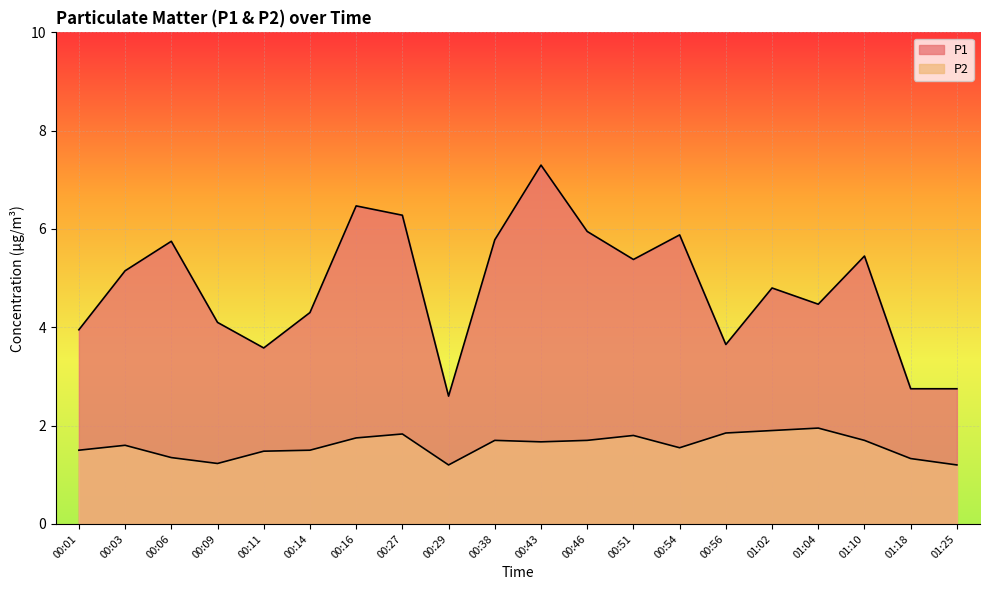

How many lines are shown in the chart?

2